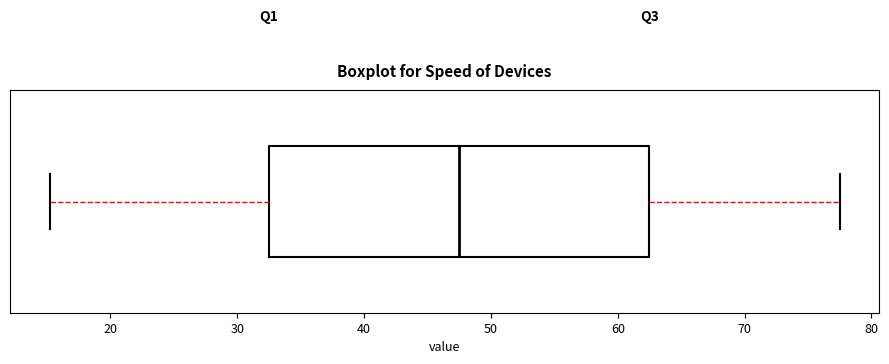

Read this box plot against the x-axis: the position of the median line, the range covered by the box, and the ends of both whiskers. The values are not printed on the chart, so give them approximately, as read against the axis.

median 48, box 33 to 63, whiskers 15 to 78